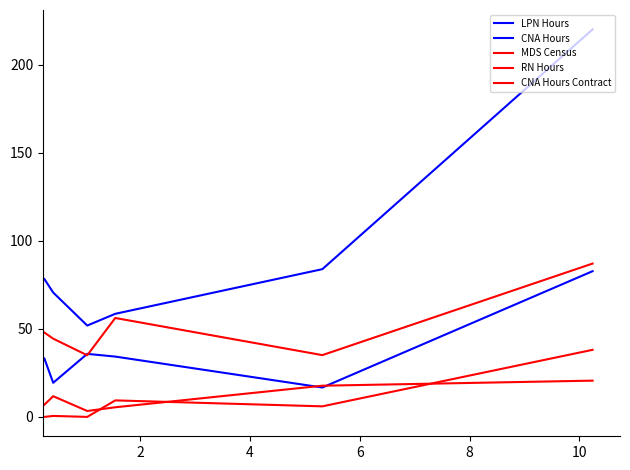

Which series has the largest range (max minus min)?

CNA Hours